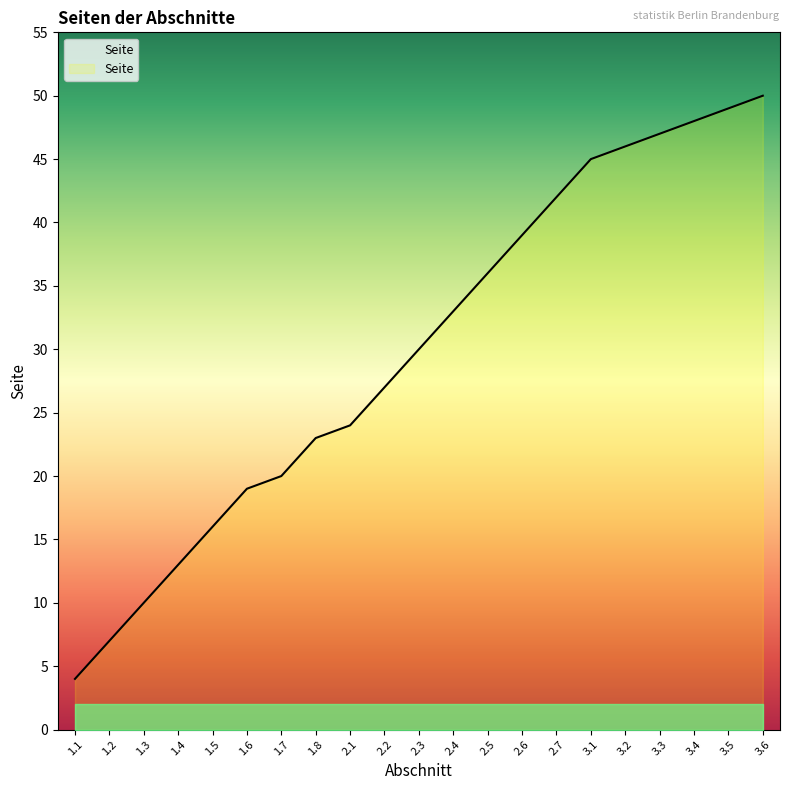

What position from the left is 2.3?

11